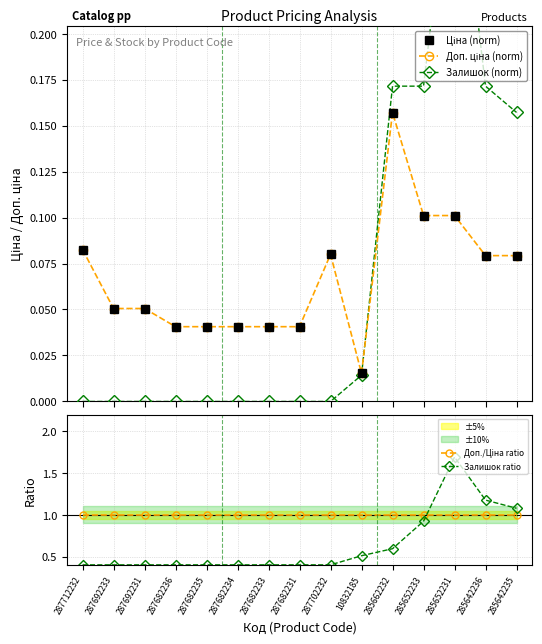

What is the label of the 1st point from the left?

287712232